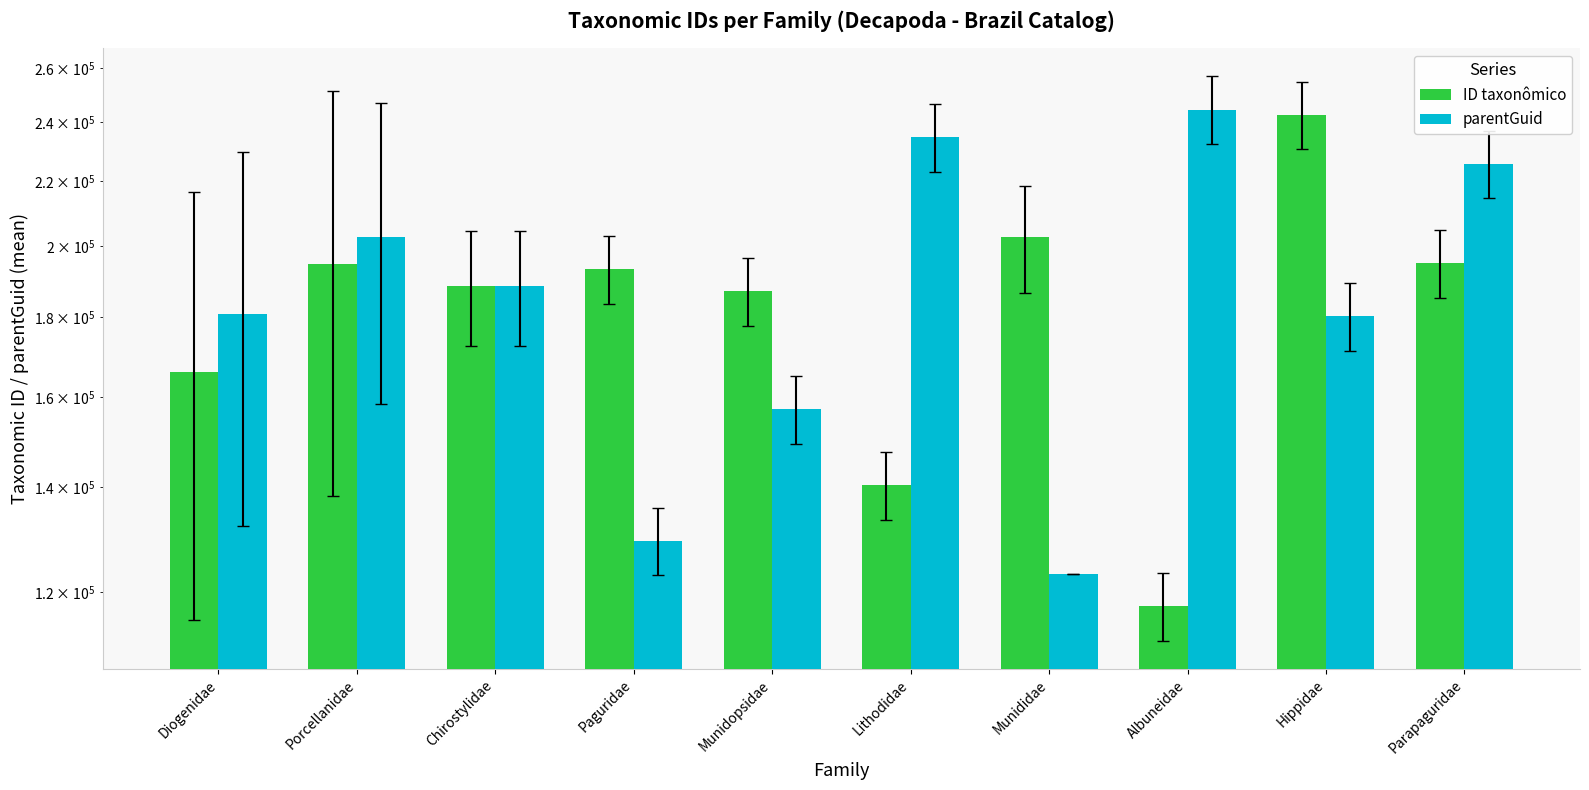

At which label does parentGuid first exceed 188439?

Porcellanidae